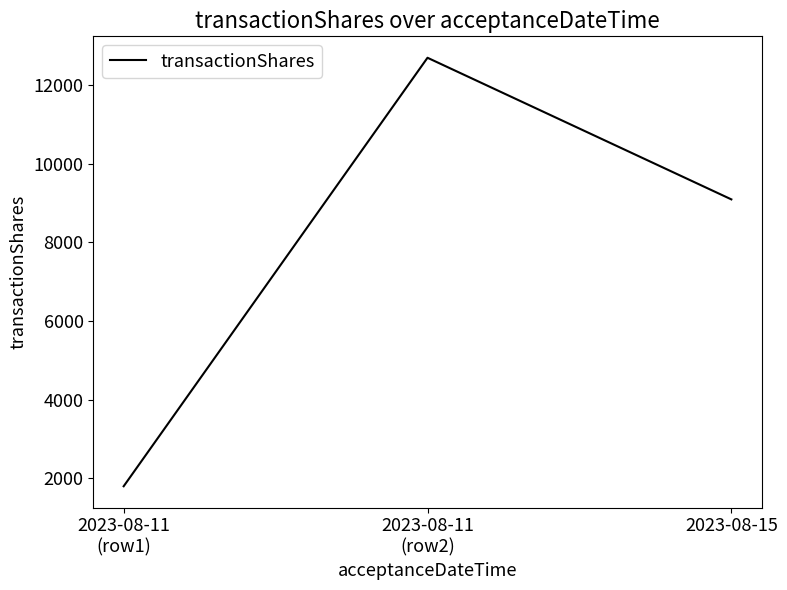

Reading left to right, what are all the values shown in this chart?

2023-08-11
(row1)=1800	2023-08-11
(row2)=12692	2023-08-15=9092